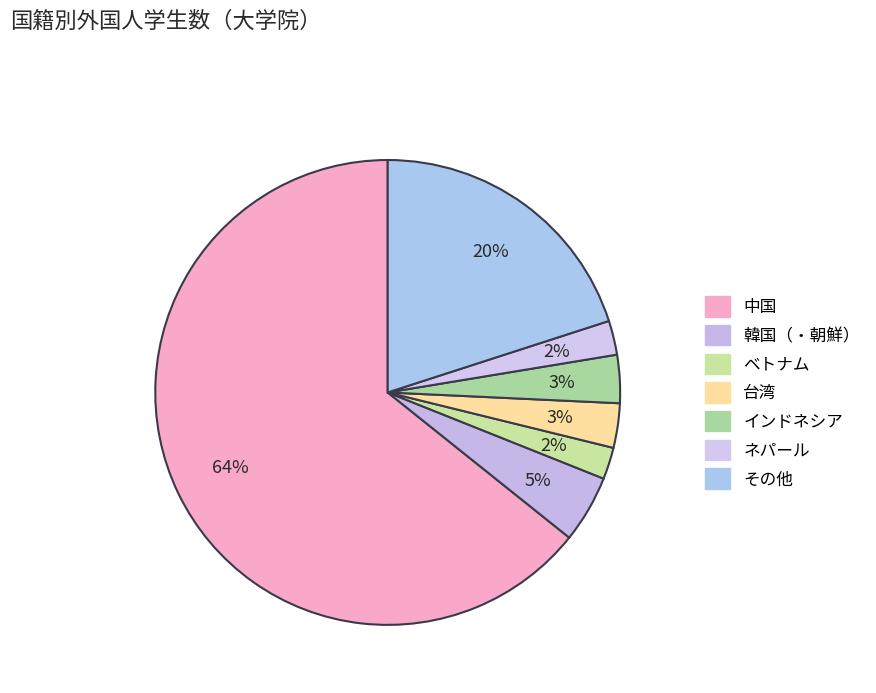

Which slice is the largest?

中国